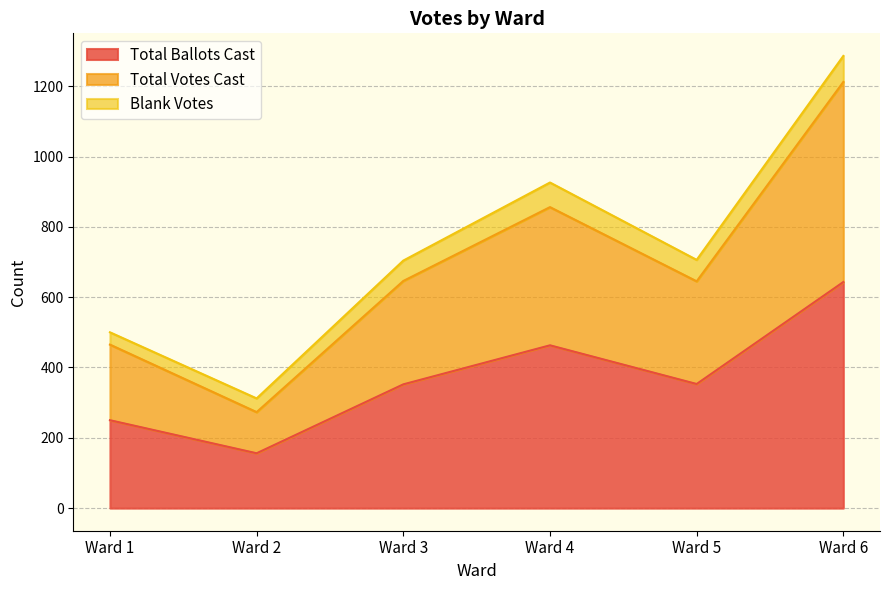

What is the difference between the highest and lowest values at Ward 6?

569